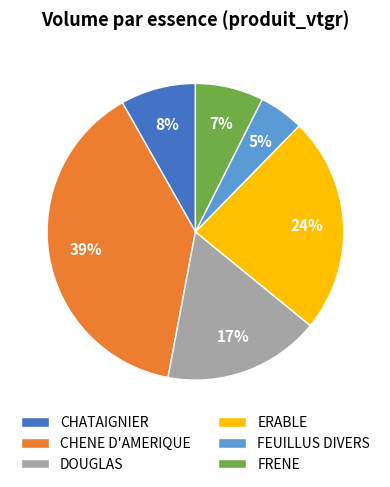

Do FRENE and CHENE D'AMERIQUE together represent more than half of the pie?

No